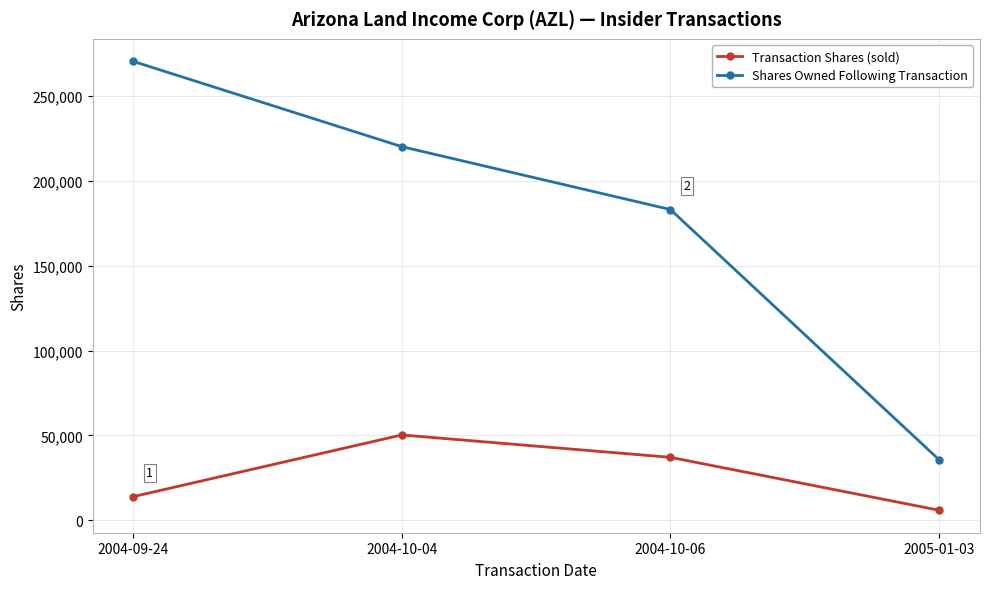

Which series has the largest range (max minus min)?

Shares Owned Following Transaction